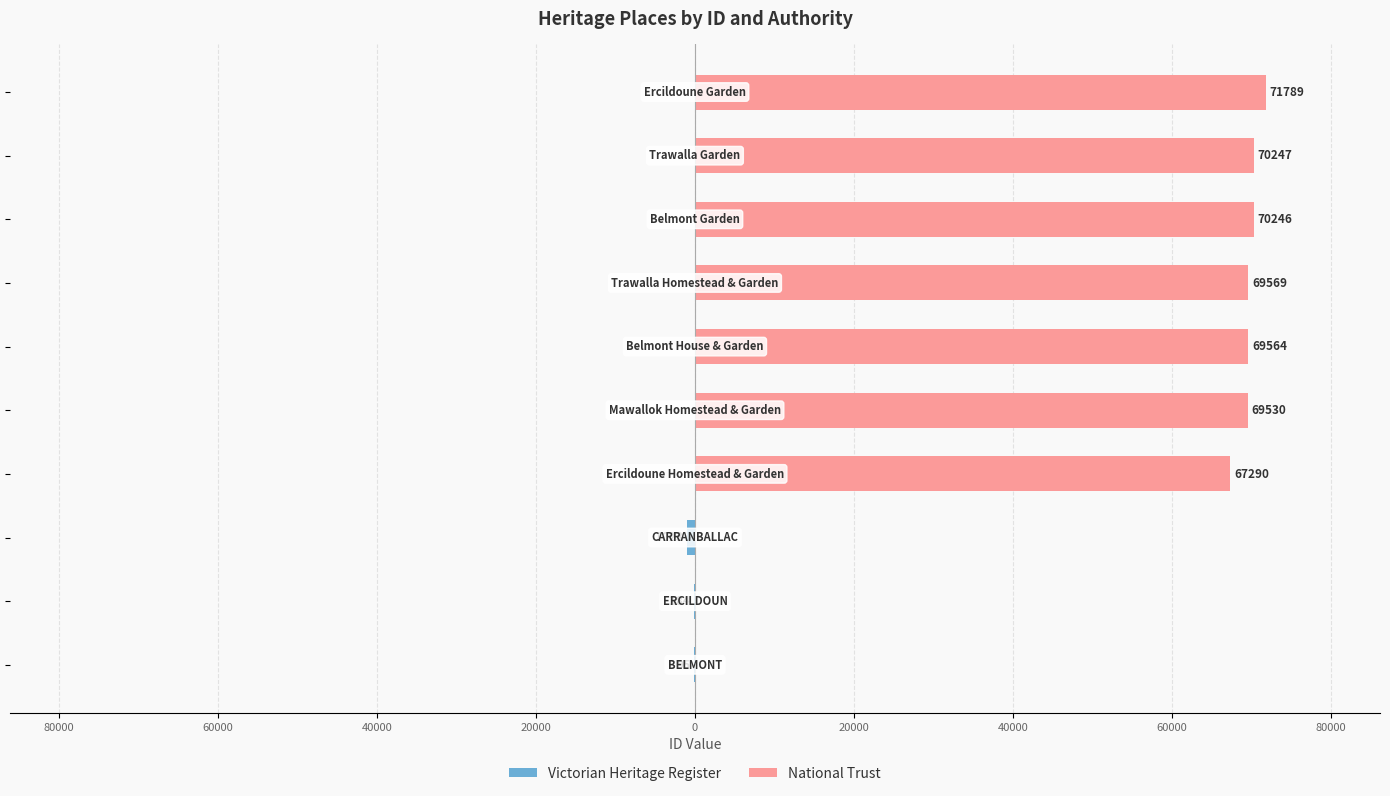

How many data points in National Trust are less than 69564?

5